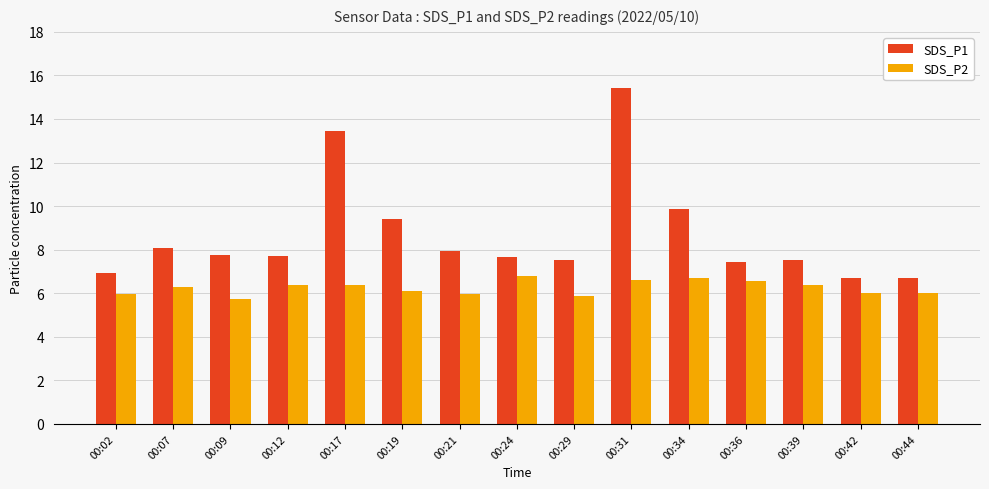

What is the sum of all SDS_P2 values?

93.8